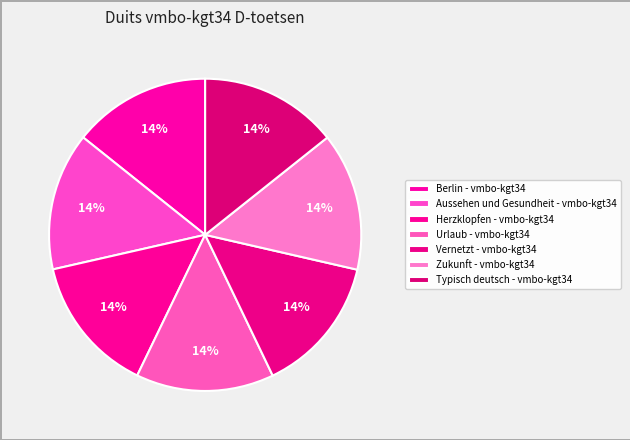

Is Aussehen und Gesundheit - vmbo-kgt34 the majority of the pie?

No